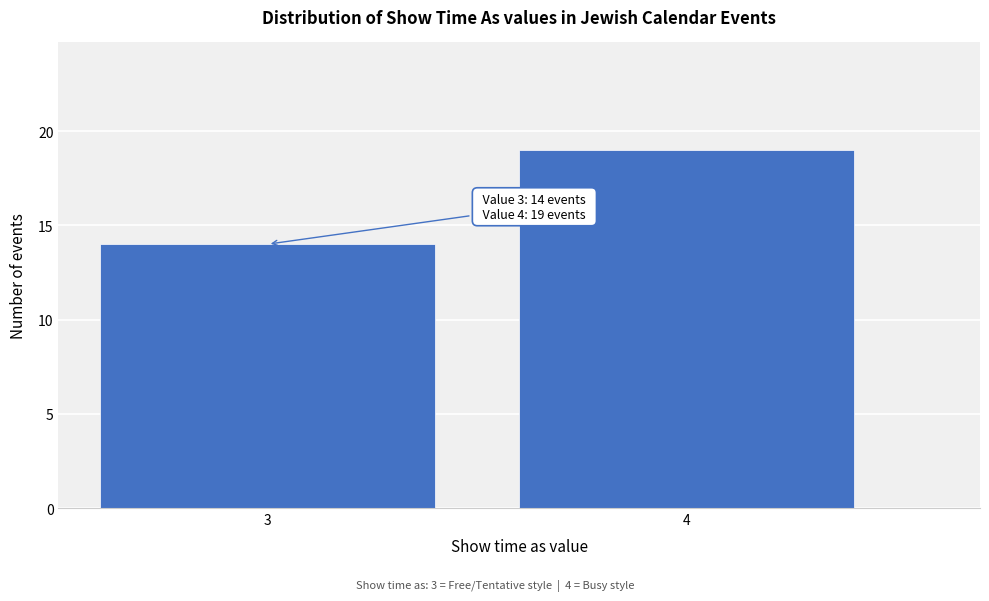

Reading left to right, what are all the values shown in this chart?

14	19